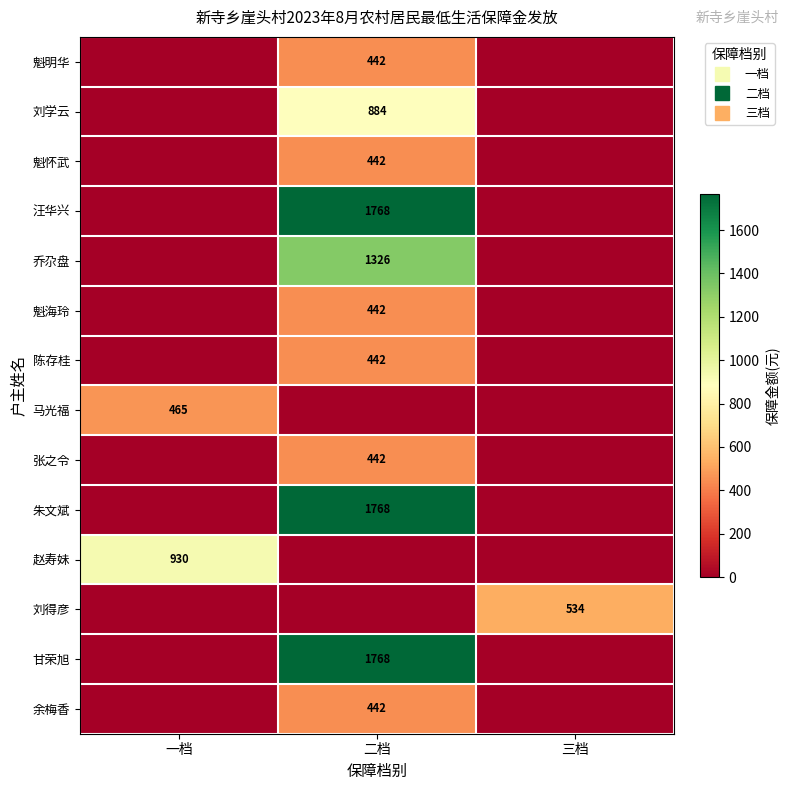

How many 乔尕盘 values are between 0 and 1326?

3